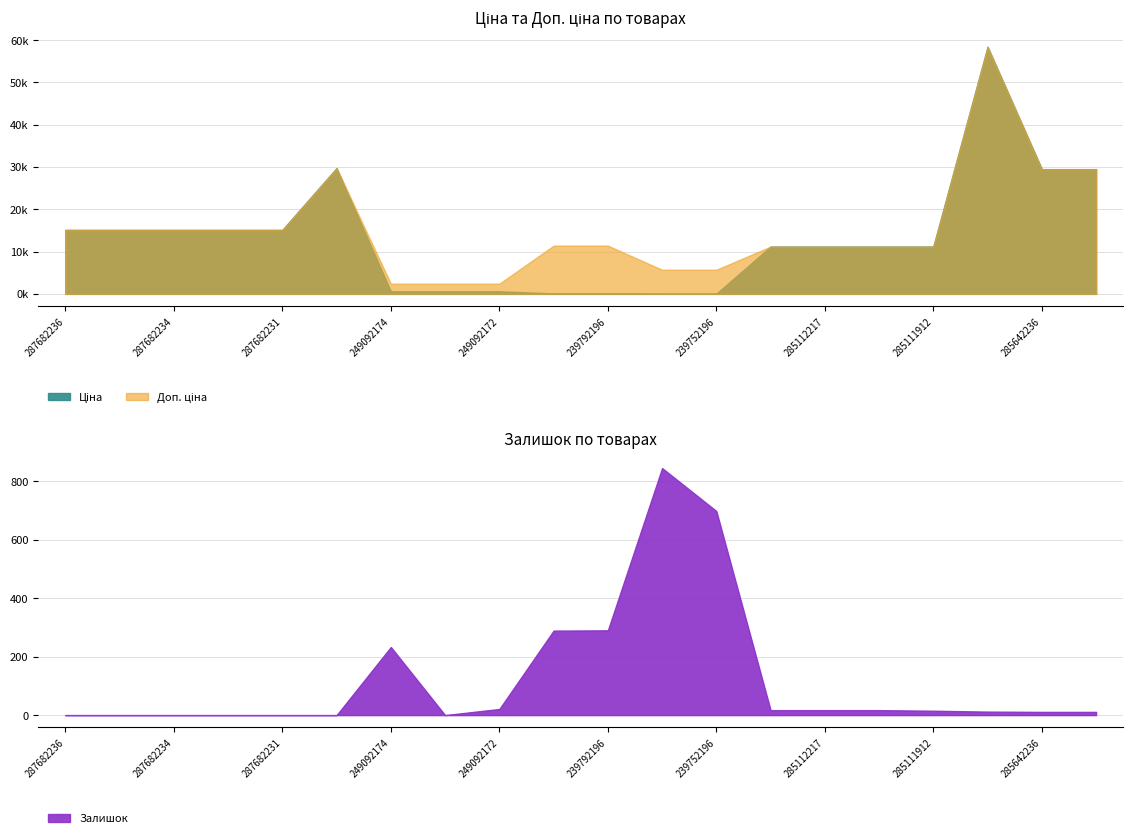

Is it true that Залишок equals 0.0 at 249092173?

True